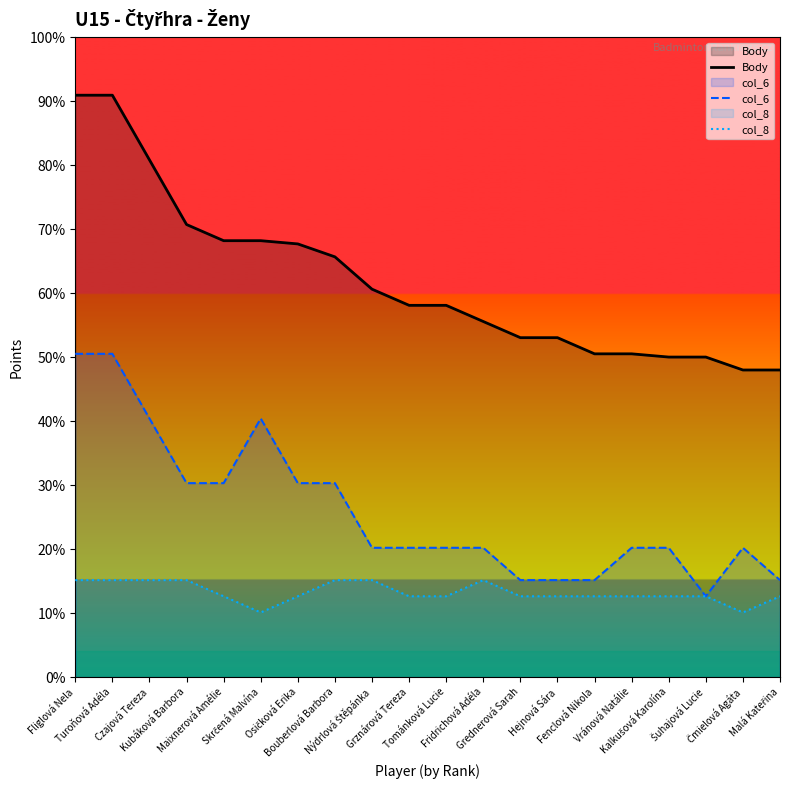

Does the chart display data point markers on the line(s)?

No